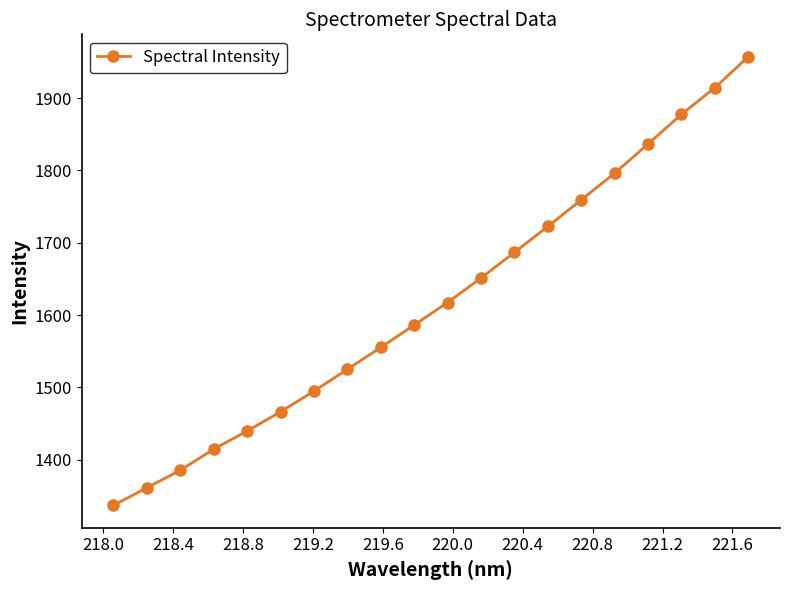

What is the maximum value shown in the chart?

1957.3